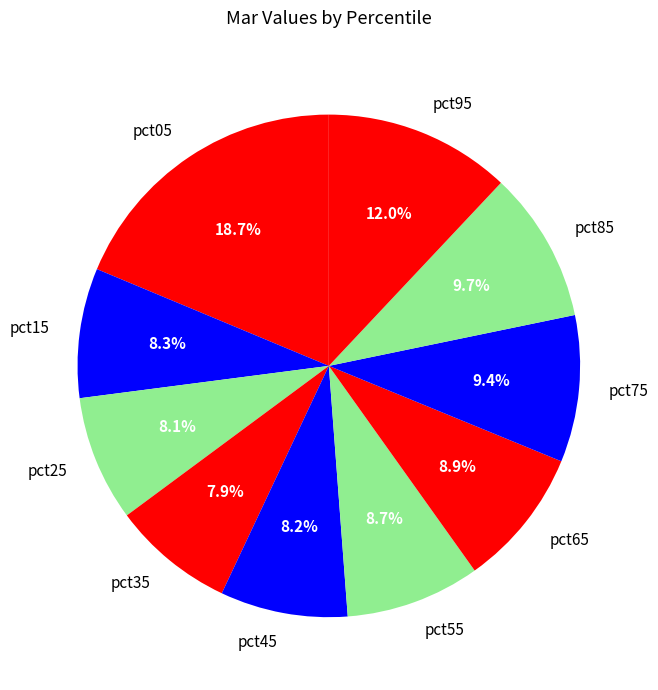

True or false: pct45 accounts for 8% of the total.

True